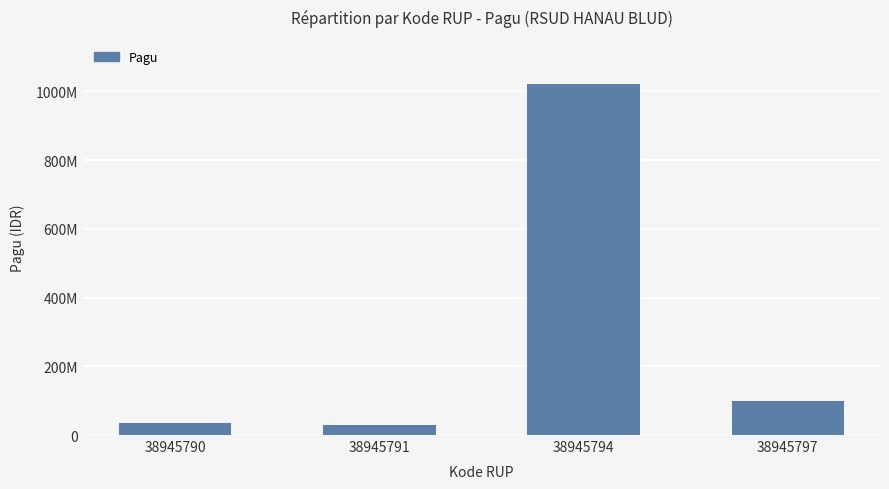

Which label corresponds to the largest value in the chart?

38945794